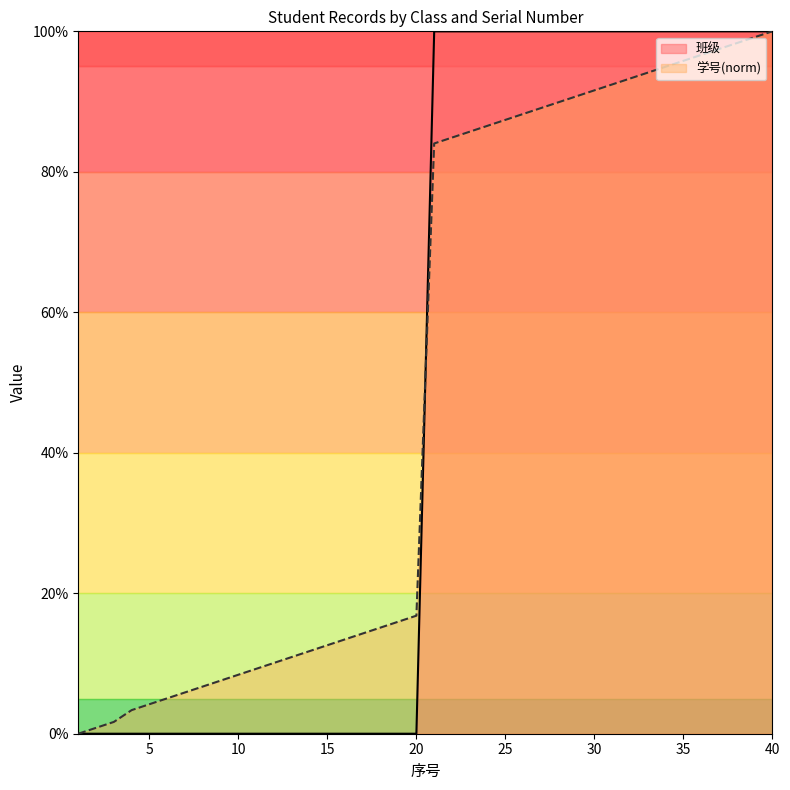

What is the maximum value for 学号_normalized?

100.0